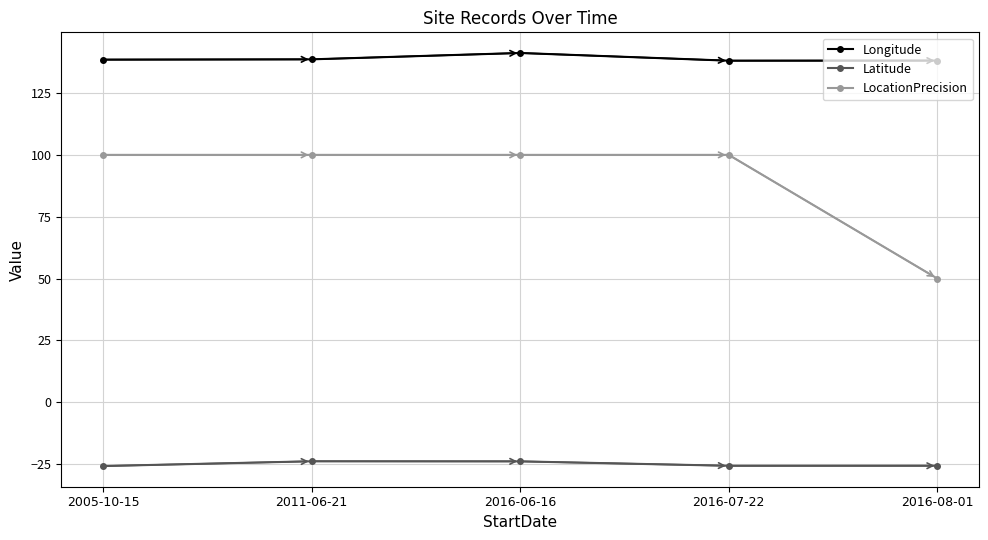

True or false: Latitude has more than 2 interior local peaks.

False